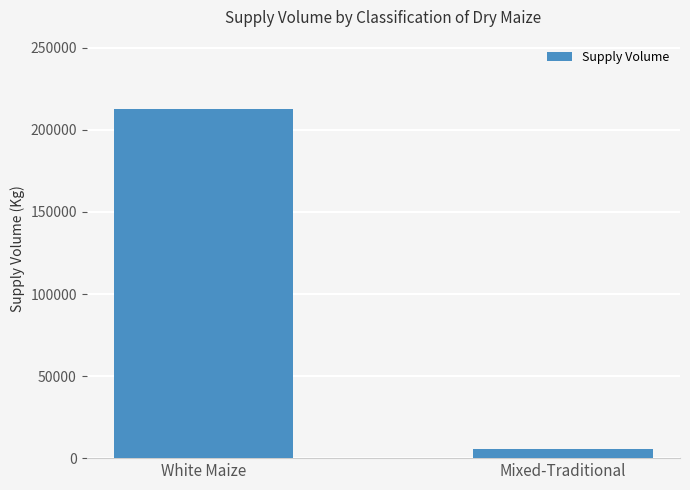

What is the label of the 2nd bar from the left?

Mixed-Traditional